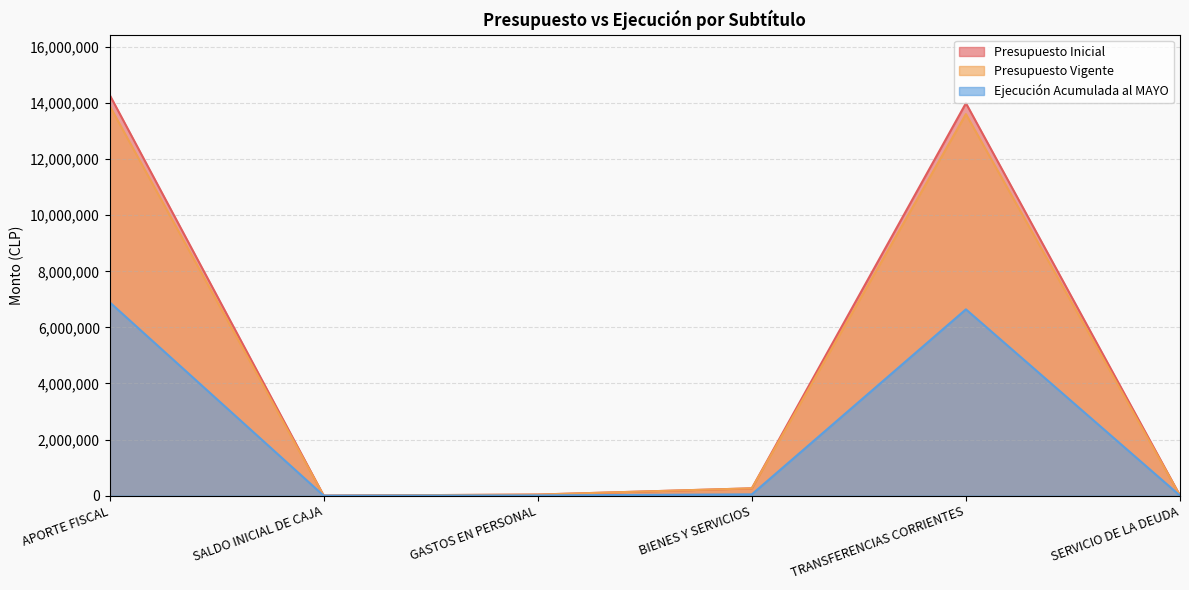

At how many categories does at least one series exceed 4331169?

2